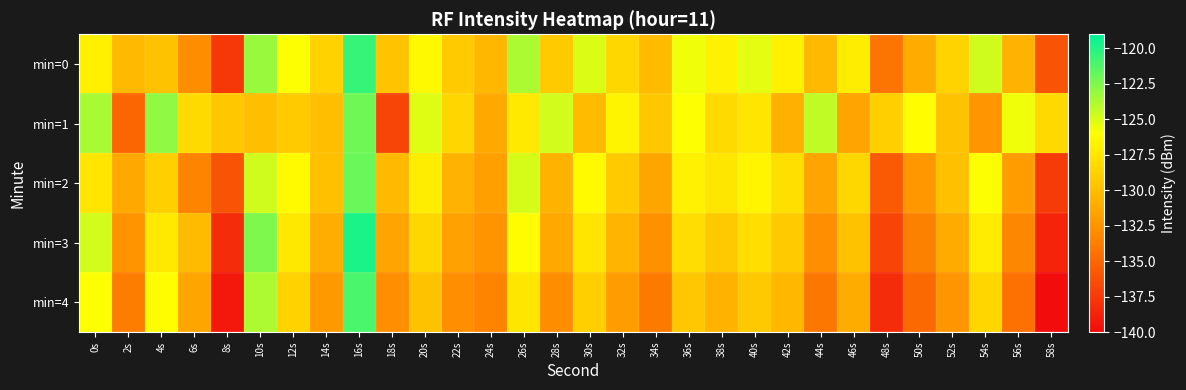

Which series has the widest spread of values?

min=4